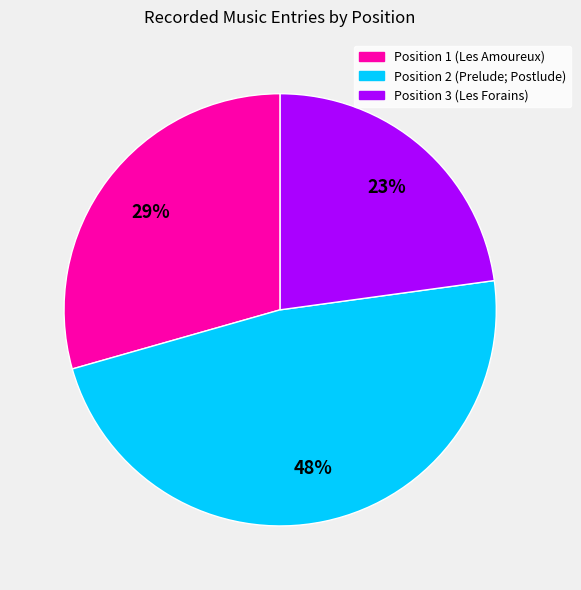

Rank the categories by value from highest to lowest.

Position 2 (Prelude; Postlude), Position 1 (Les Amoureux), Position 3 (Les Forains)